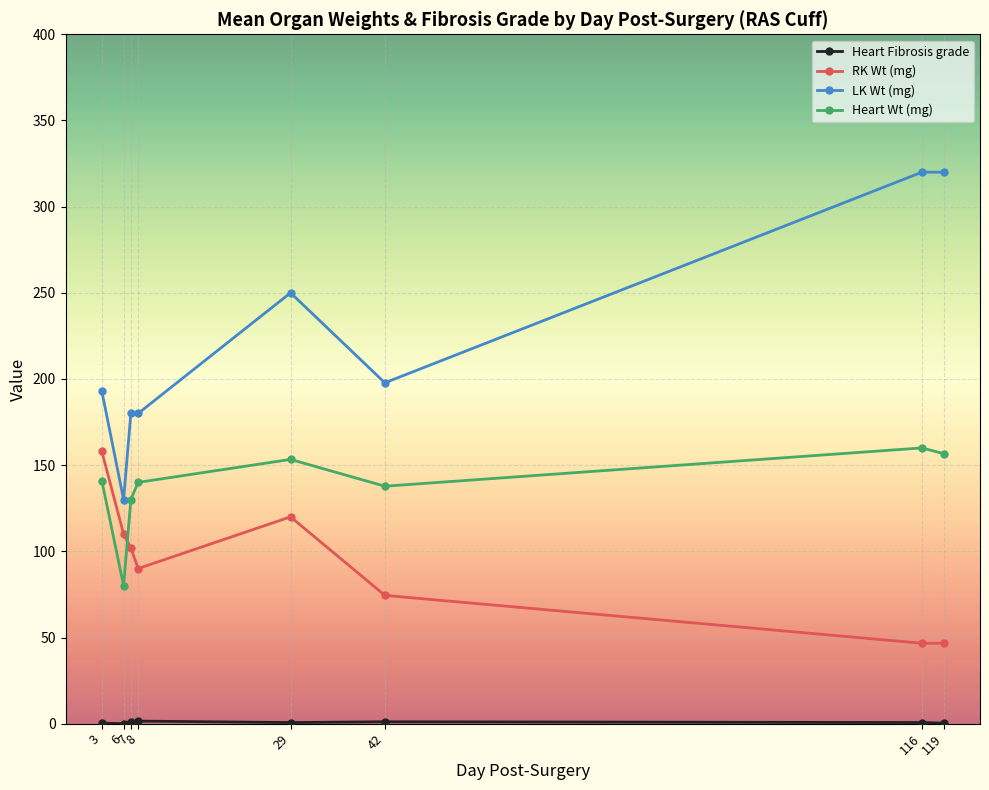

Which series has the largest total across all categories?

LK Wt (mg)